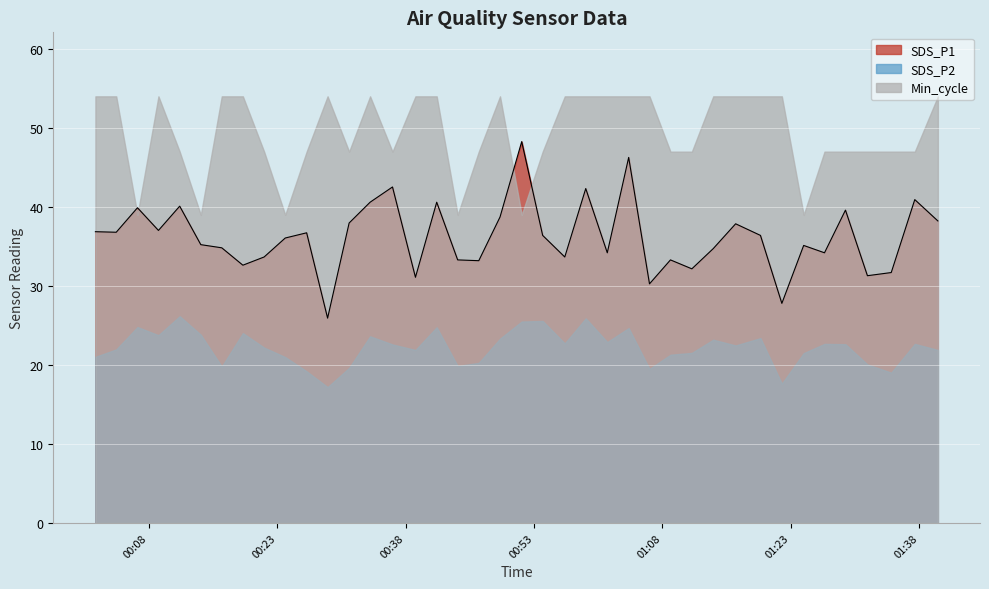

How many data points does each series have?

40